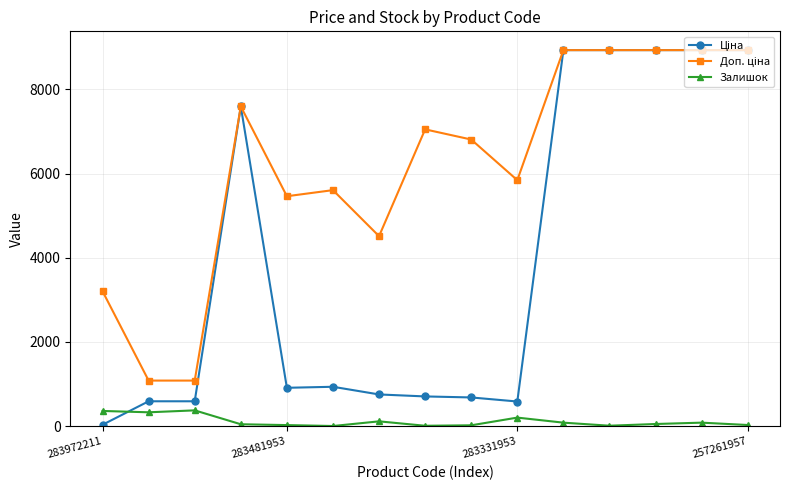

At how many categories does at least one series exceed 4911?

11